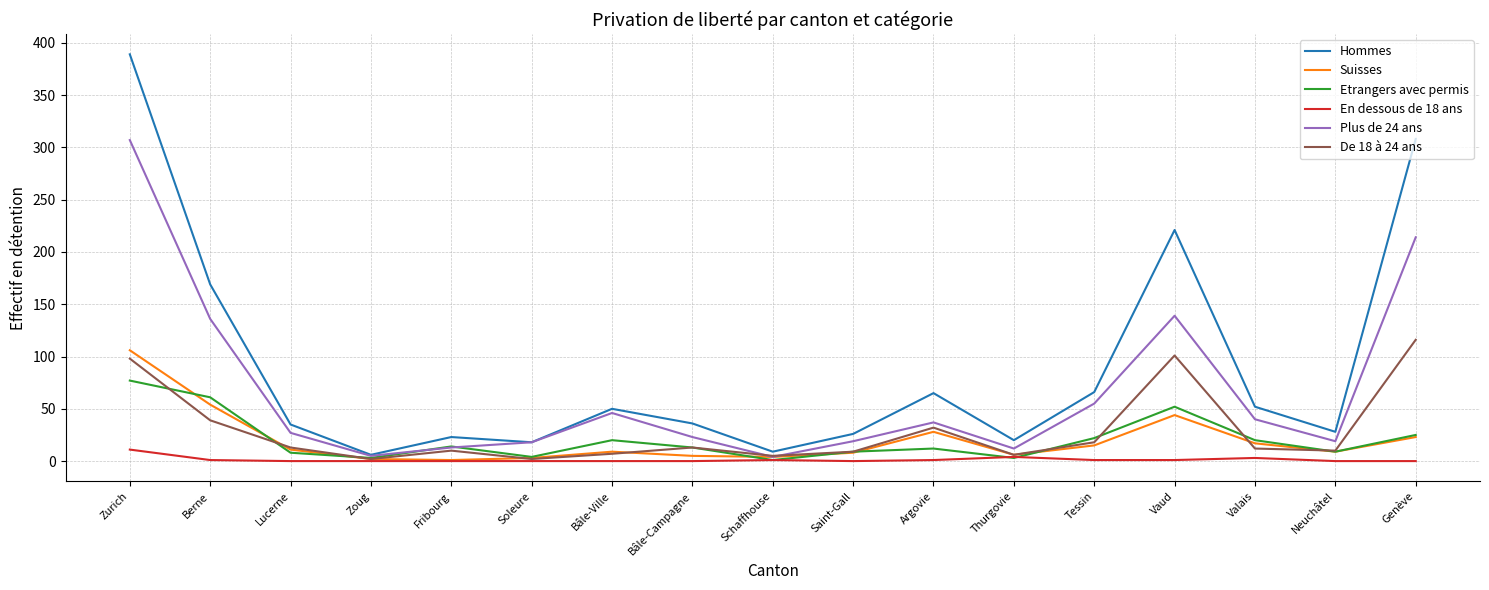

Is it true that De 18 à 24 ans equals 32 at Argovie?

True